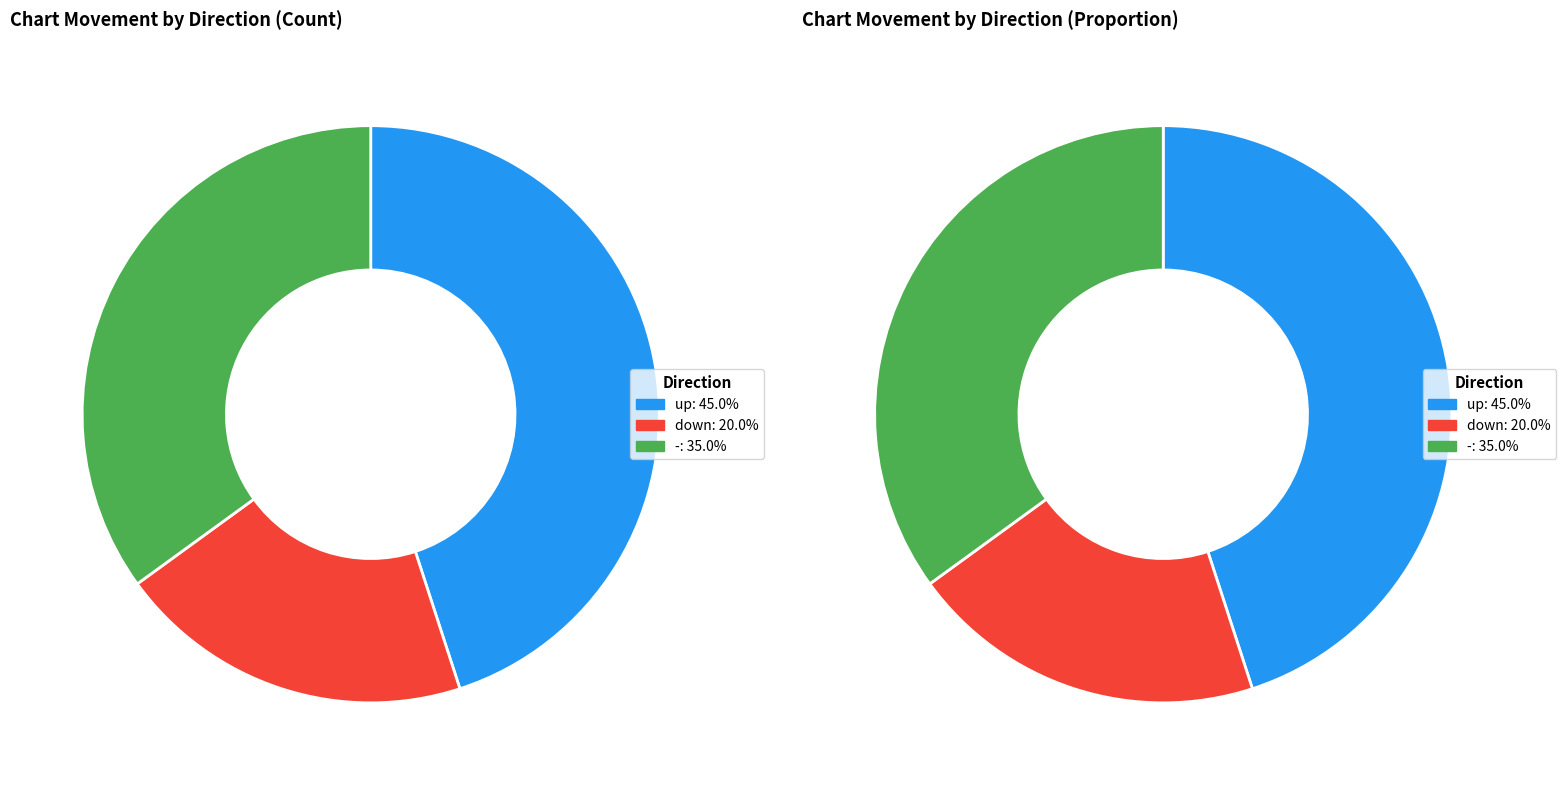

How many segments does this pie chart have?

3